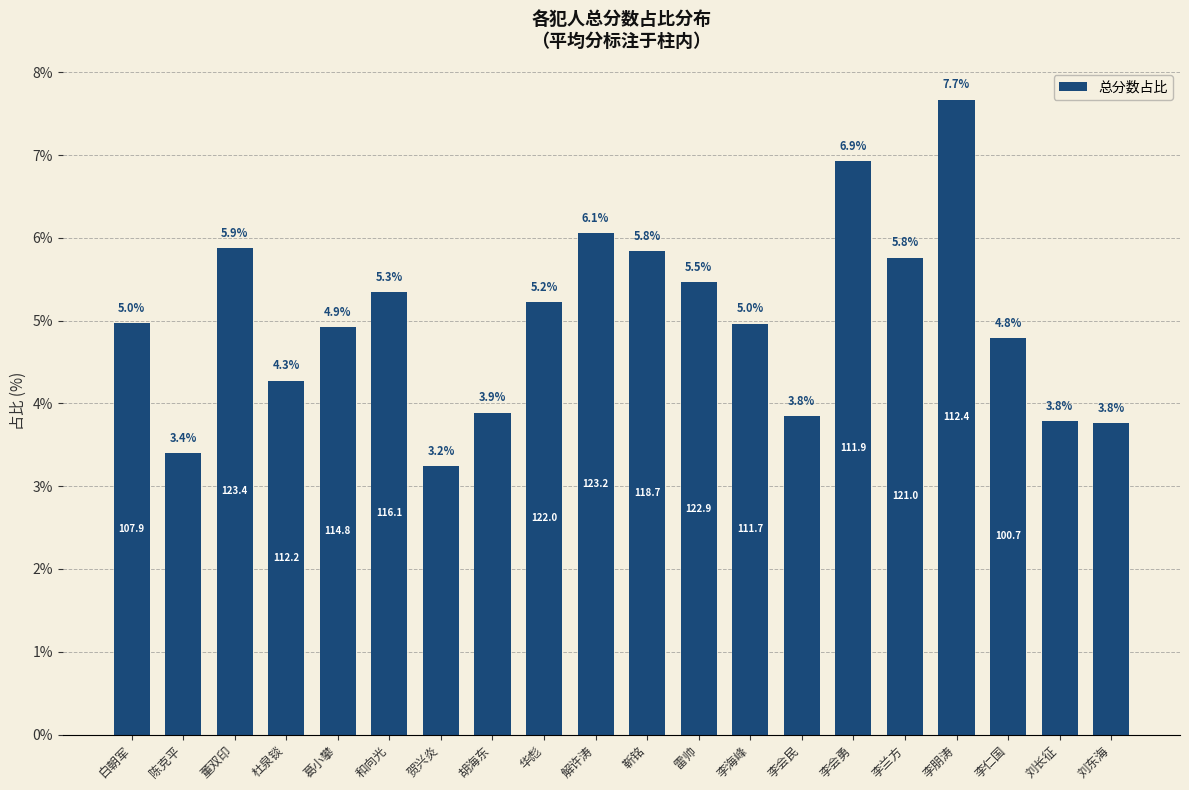

Reading left to right, transcribe all the data shown in this chart.

白朝军=5.0	陈克平=3.4	董双印=5.9	杜泉锬=4.3	葛小攀=4.9	和向光=5.3	贺兴炎=3.2	胡海东=3.9	华彪=5.2	解许涛=6.1	靳铭=5.8	雷帅=5.5	李海峰=5.0	李会民=3.8	李会勇=6.9	李兰方=5.8	李朋涛=7.7	李仁国=4.8	刘长征=3.8	刘东海=3.8